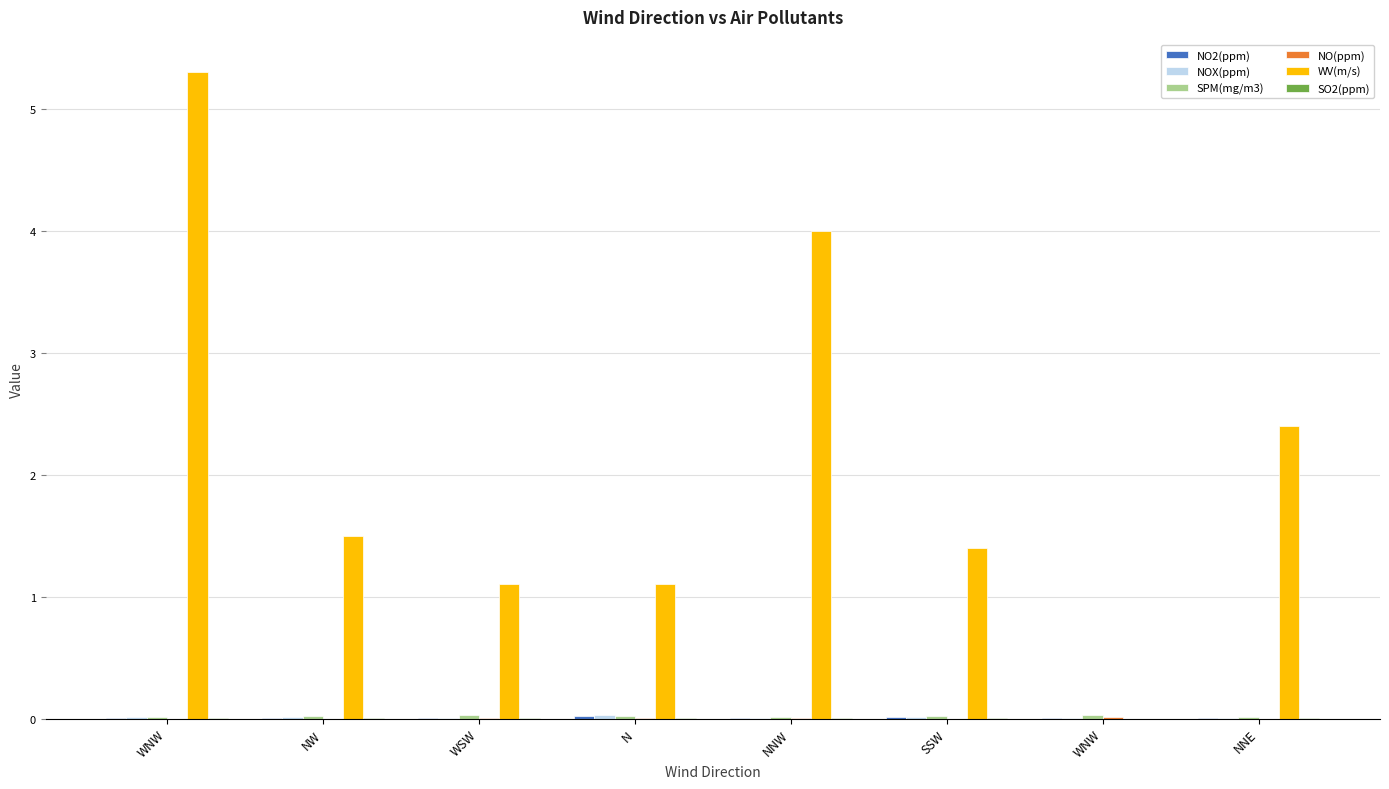

Reading left to right, list all the values displayed in this chart.

NO2(ppm): WNW=0.0	NW=0.0	WSW=0.0	N=0.0	NNW=0.0	SSW=0.0	WNW=0.0	NNE=0.0
NOX(ppm): WNW=0.0	NW=0.0	WSW=0.0	N=0.0	NNW=0.0	SSW=0.0	WNW=0.0	NNE=0.0
SPM(mg/m3): WNW=0.0	NW=0.0	WSW=0.0	N=0.0	NNW=0.0	SSW=0.0	WNW=0.0	NNE=0.0
NO(ppm): WNW=0.0	NW=0.0	WSW=0.0	N=0.0	NNW=0.0	SSW=0.0	WNW=0.0	NNE=0.0
WV(m/s): WNW=5.3	NW=1.5	WSW=1.1	N=1.1	NNW=4.0	SSW=1.4	WNW=0.0	NNE=2.4
SO2(ppm): WNW=0.0	NW=0.0	WSW=0.0	N=0.0	NNW=0.0	SSW=0.0	WNW=0.0	NNE=0.0